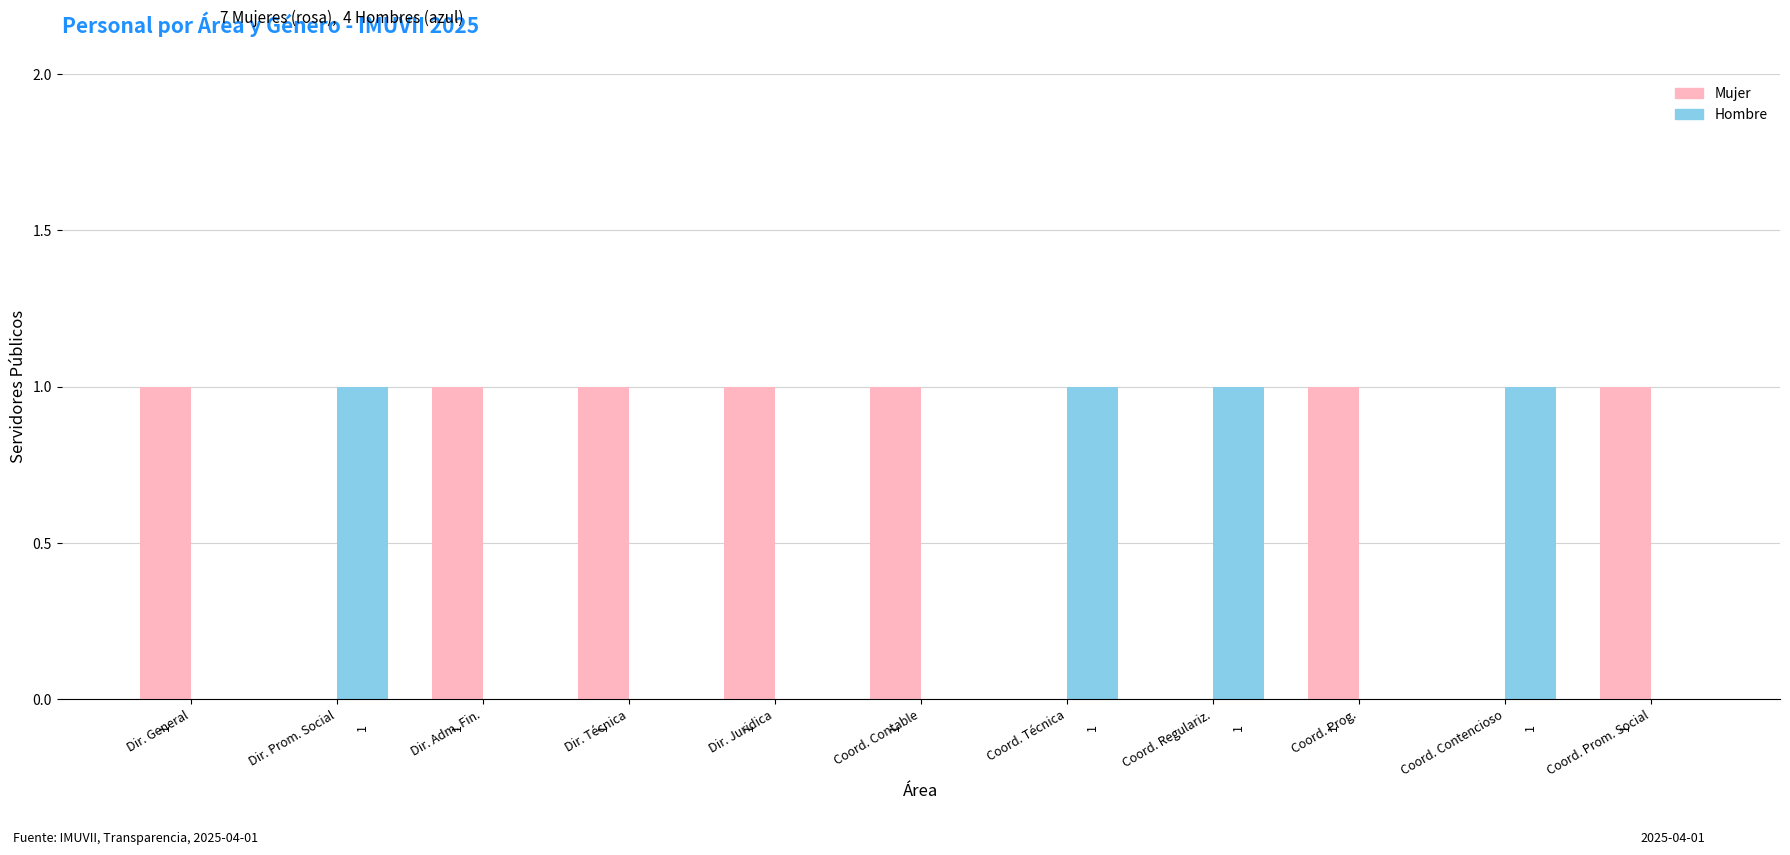

Count the Mujer values in the range 0 to 1.

11